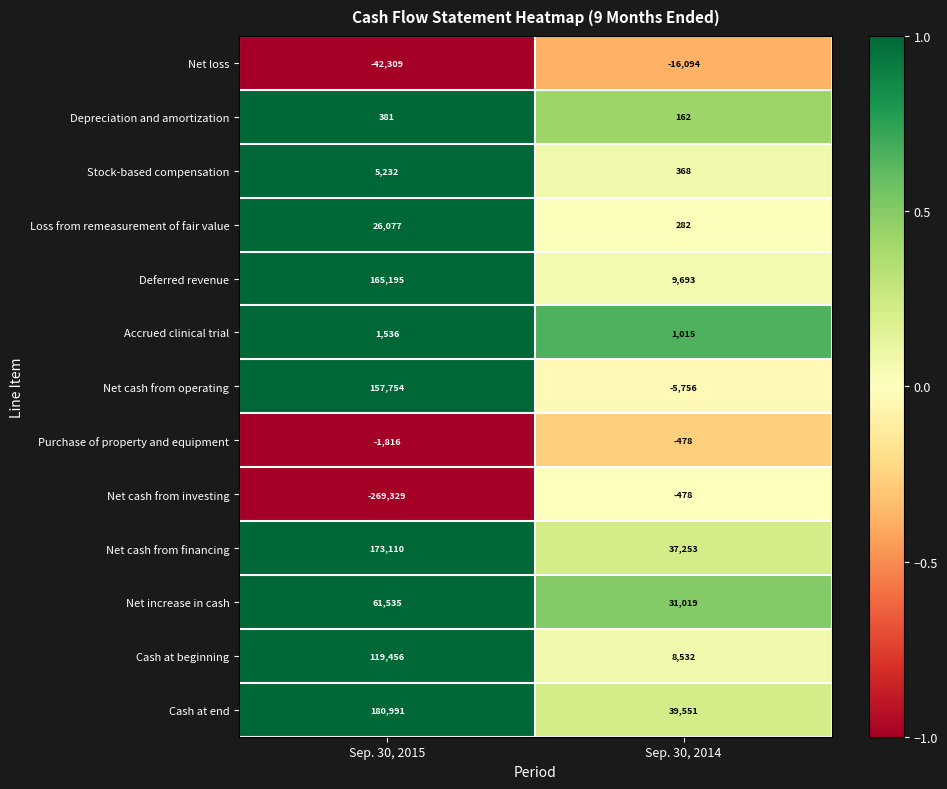

Which series has the largest total across all categories?

Cash at end